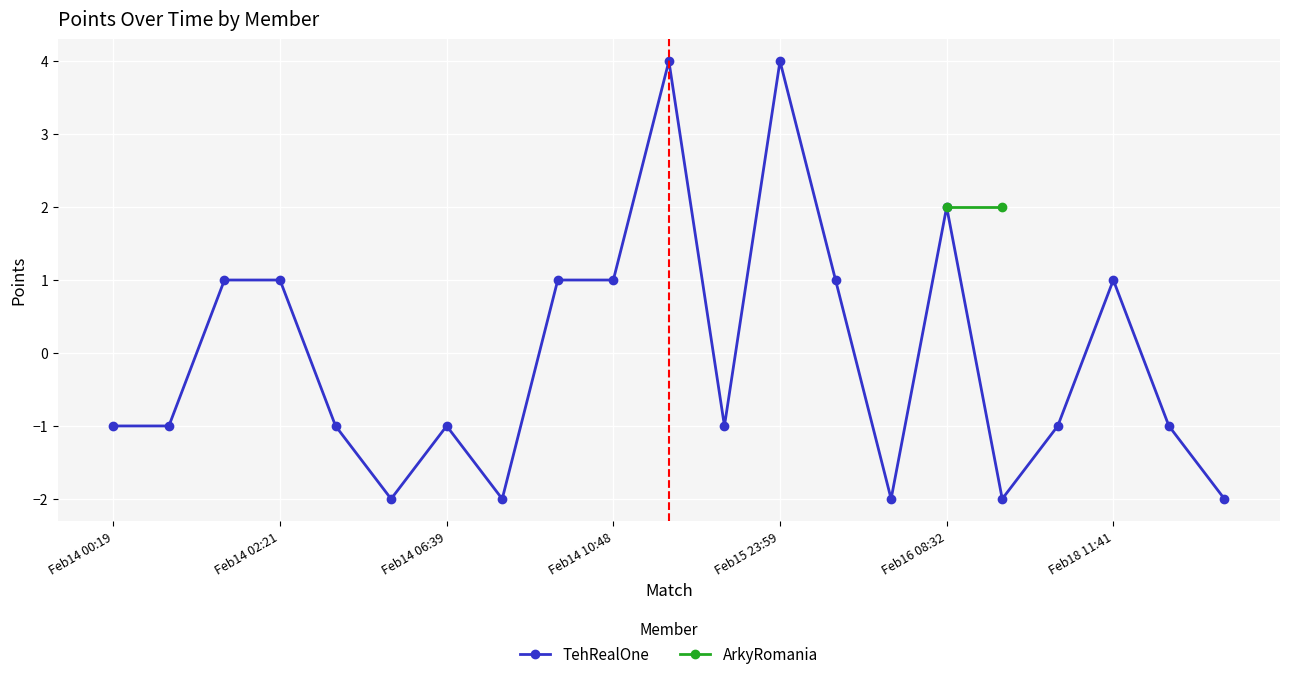

What is the minimum value shown in the chart?

-2